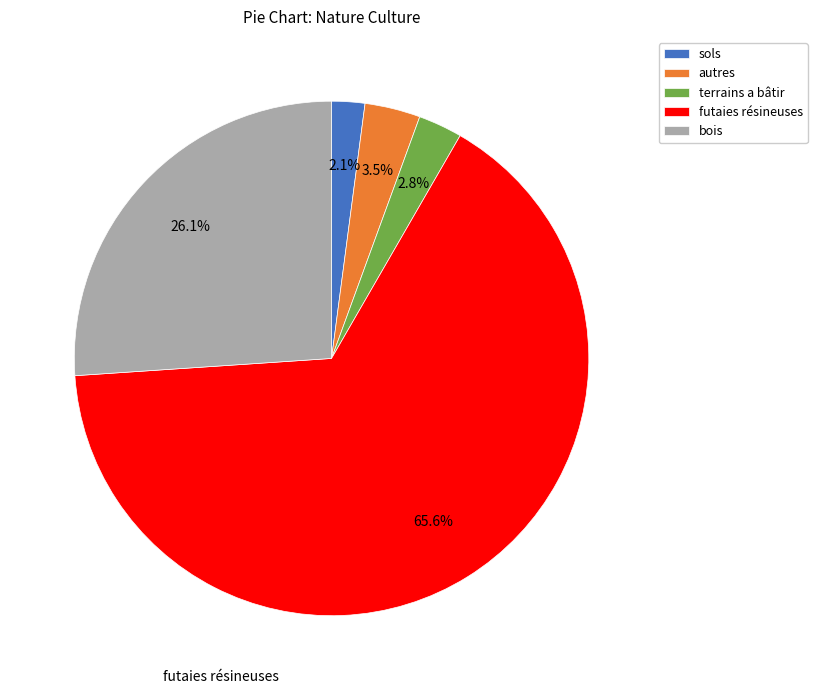

How much of the chart is everything except bois?

73.9%